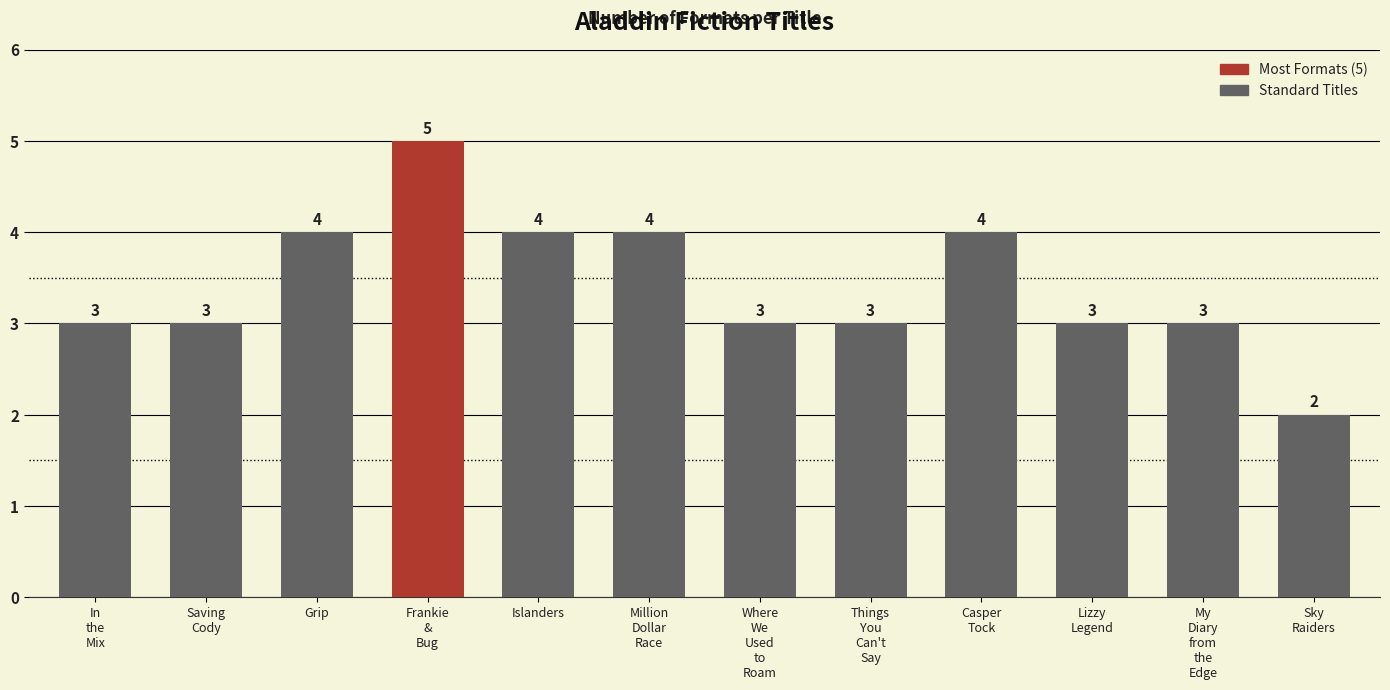

How many data points does each series have?

12